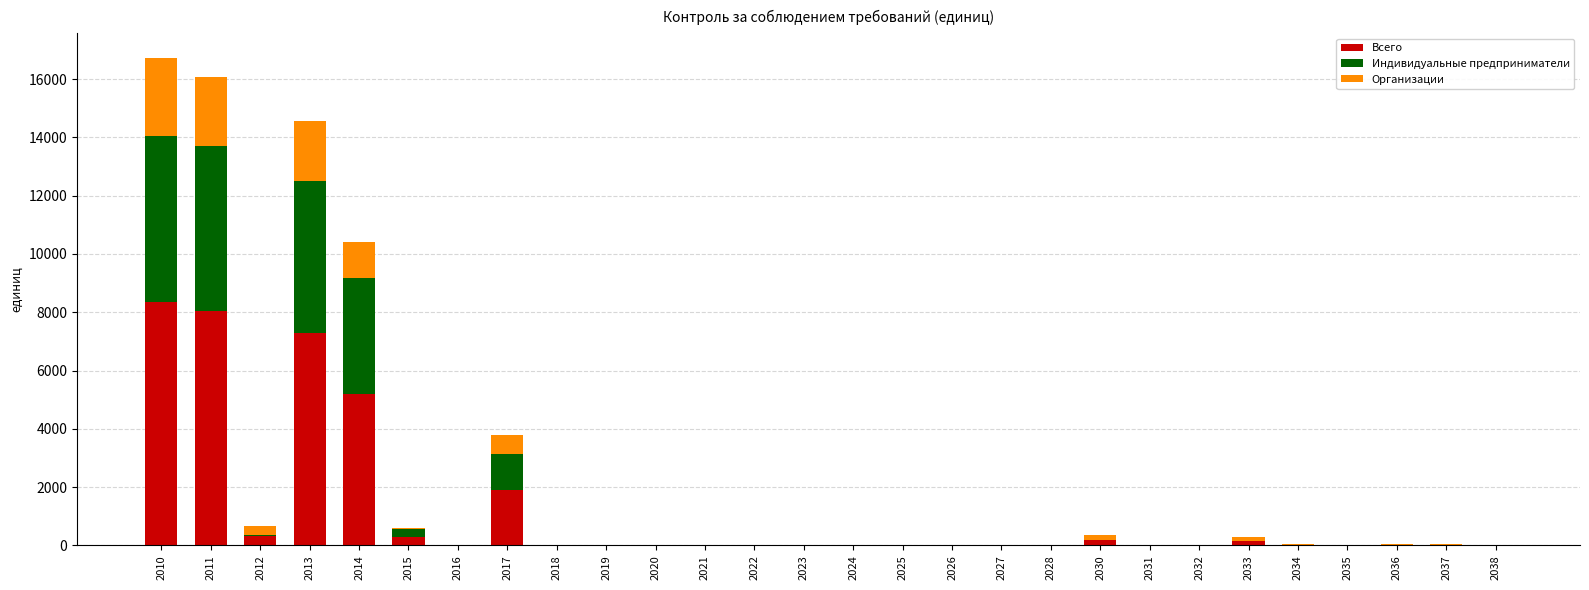

What is the maximum value for Всего?

8367